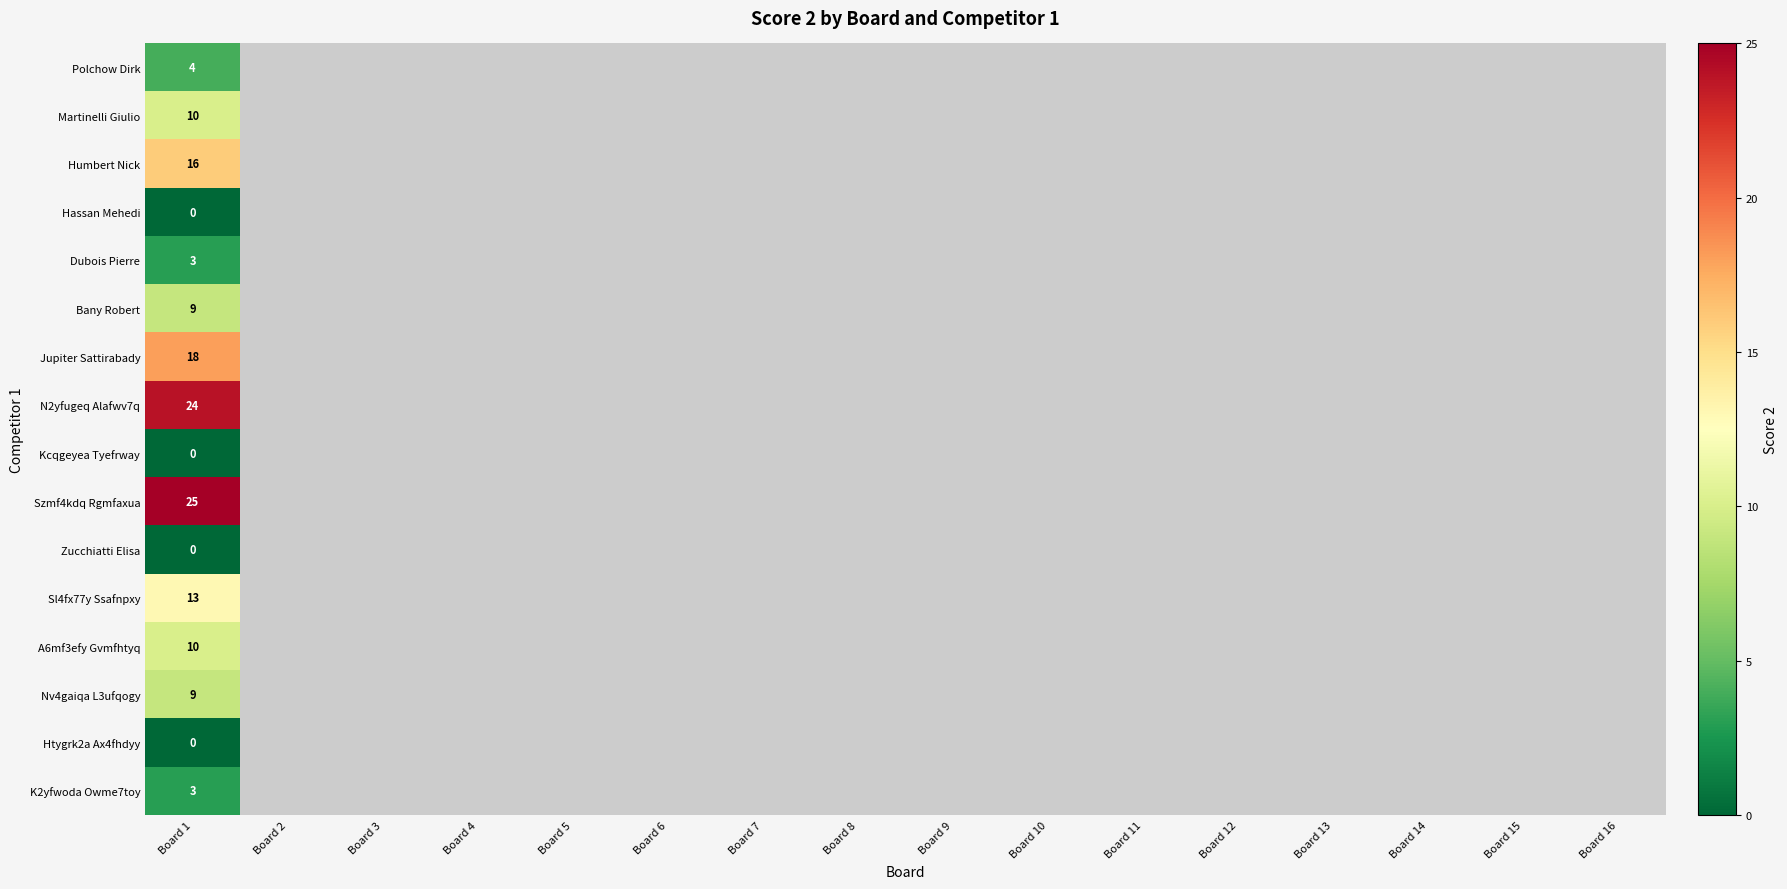

What is the total value across all series at Board 1?

144